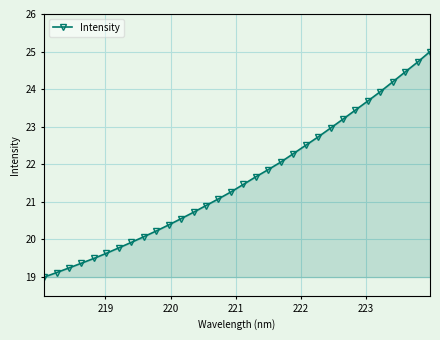

Does the chart display data point markers on the line(s)?

Yes